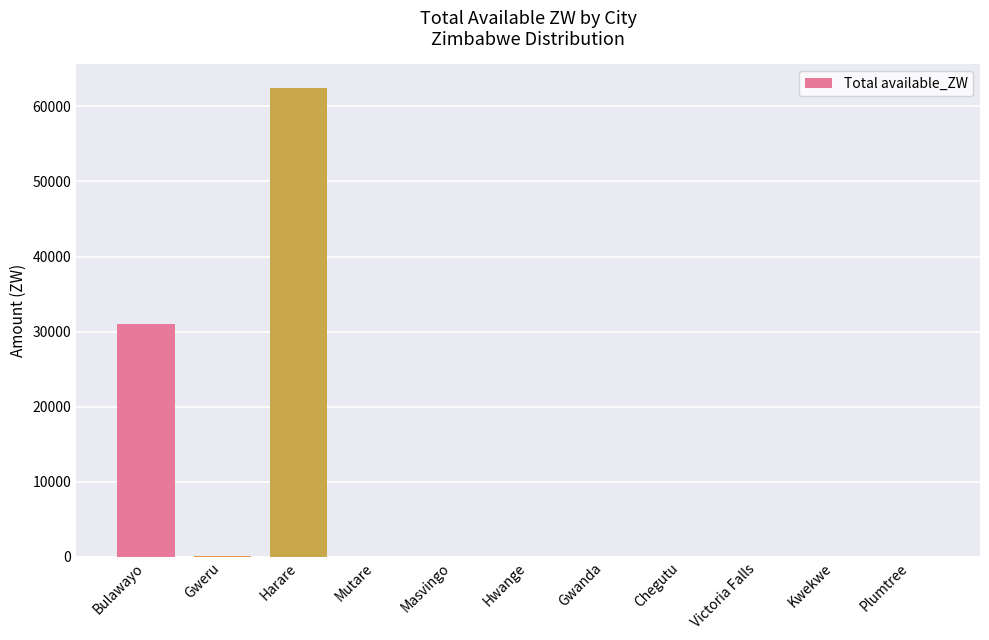

Between Harare and Plumtree, which is larger?

Harare